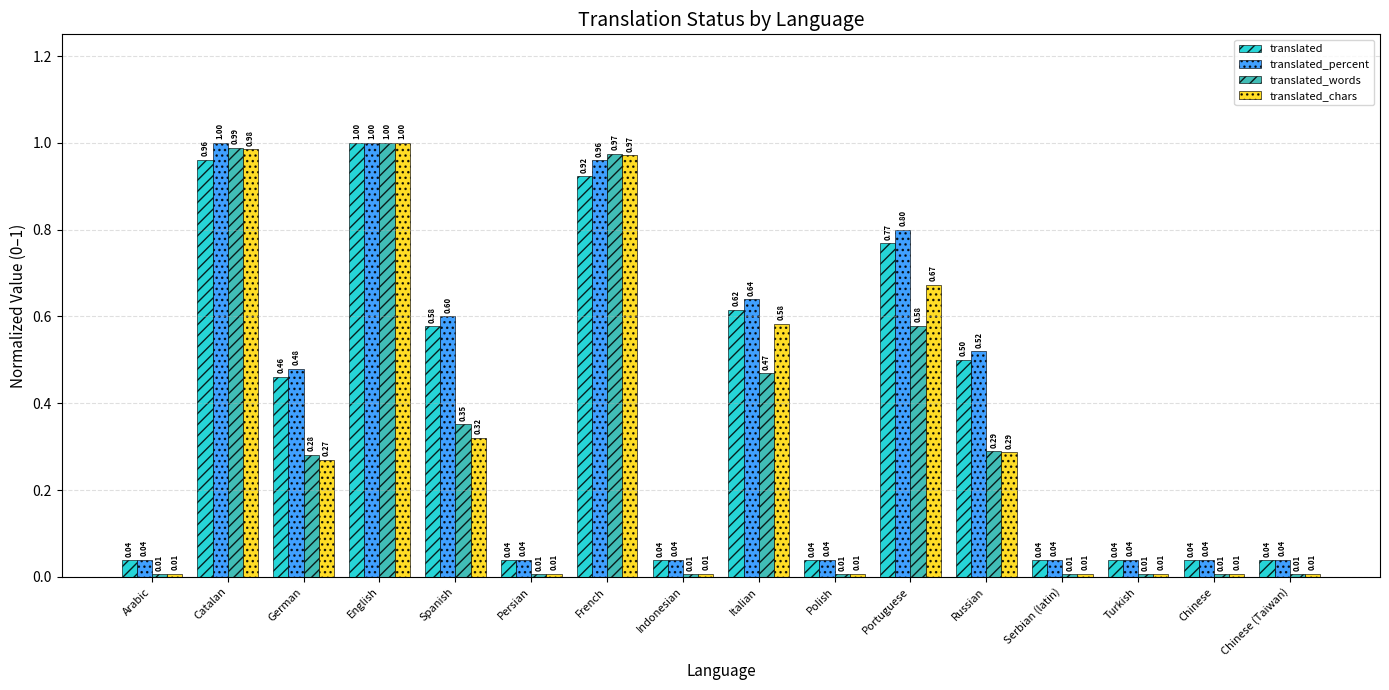

What is the label of the 13th bar from the right?

English